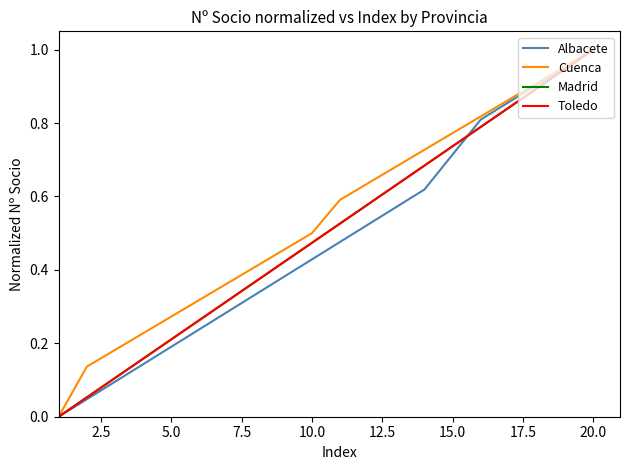

Does the chart have visible grid lines?

No